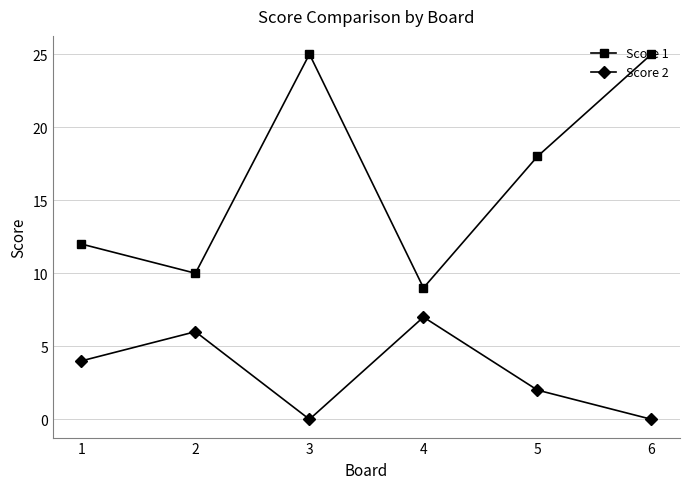

Which series has the largest total across all categories?

Score 1